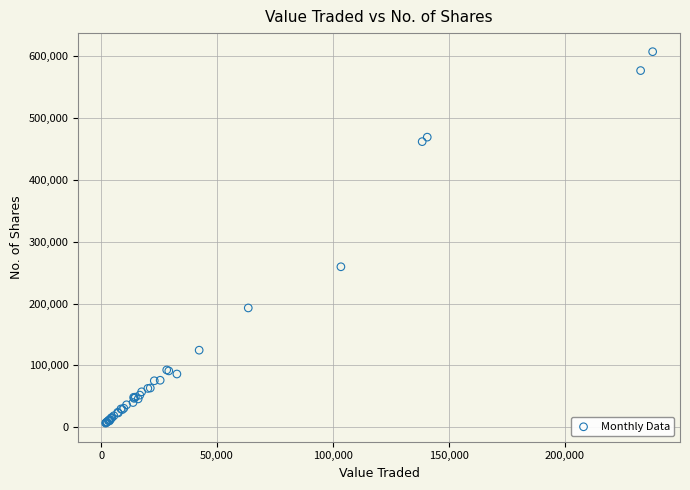

What Y value in the scatter plot is closest to 307129?

259595